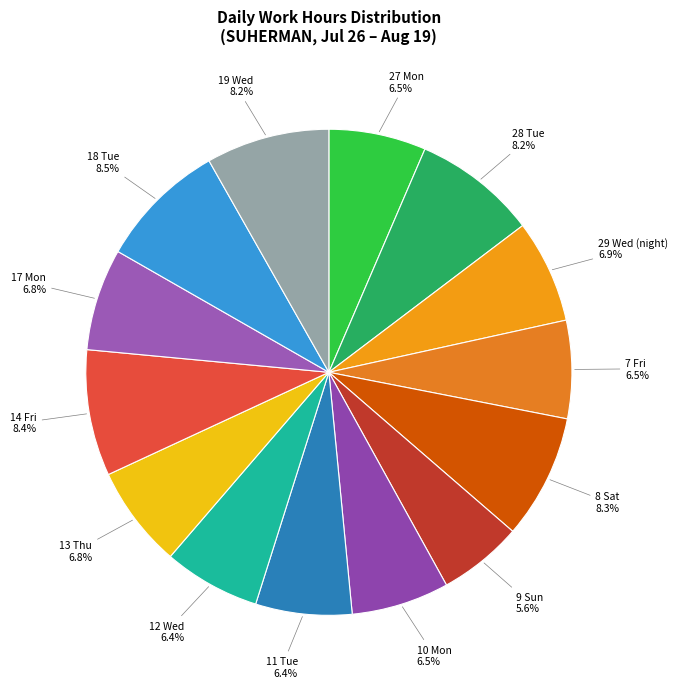

Does 18 Tue represent more than half of the total?

No